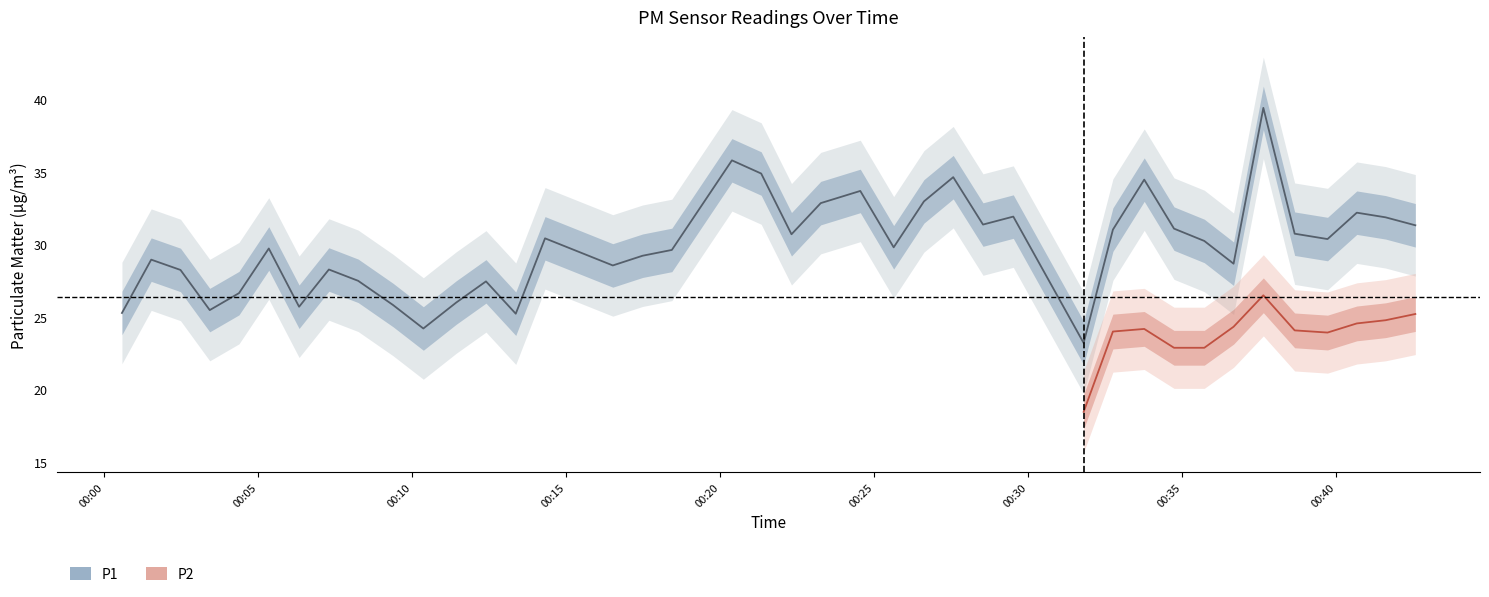

What is the label of the 16th point from the left?

2024-03-02T00:16:31